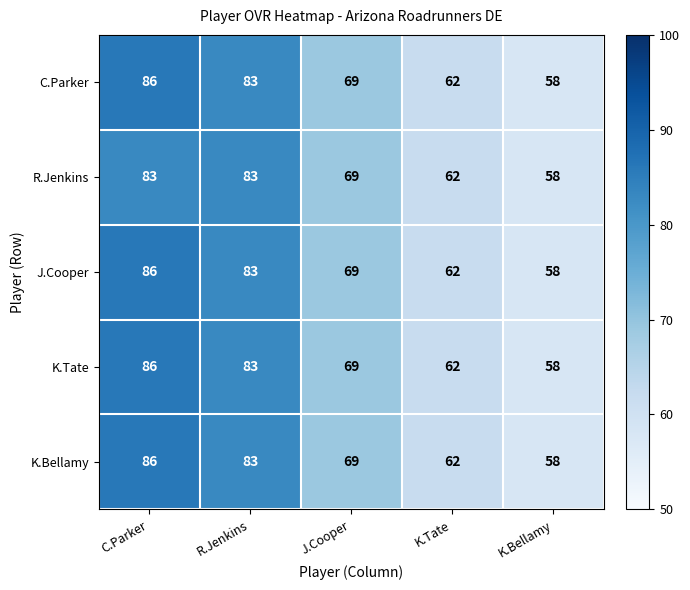

Is it true that K.Bellamy equals 69 at J.Cooper?

True